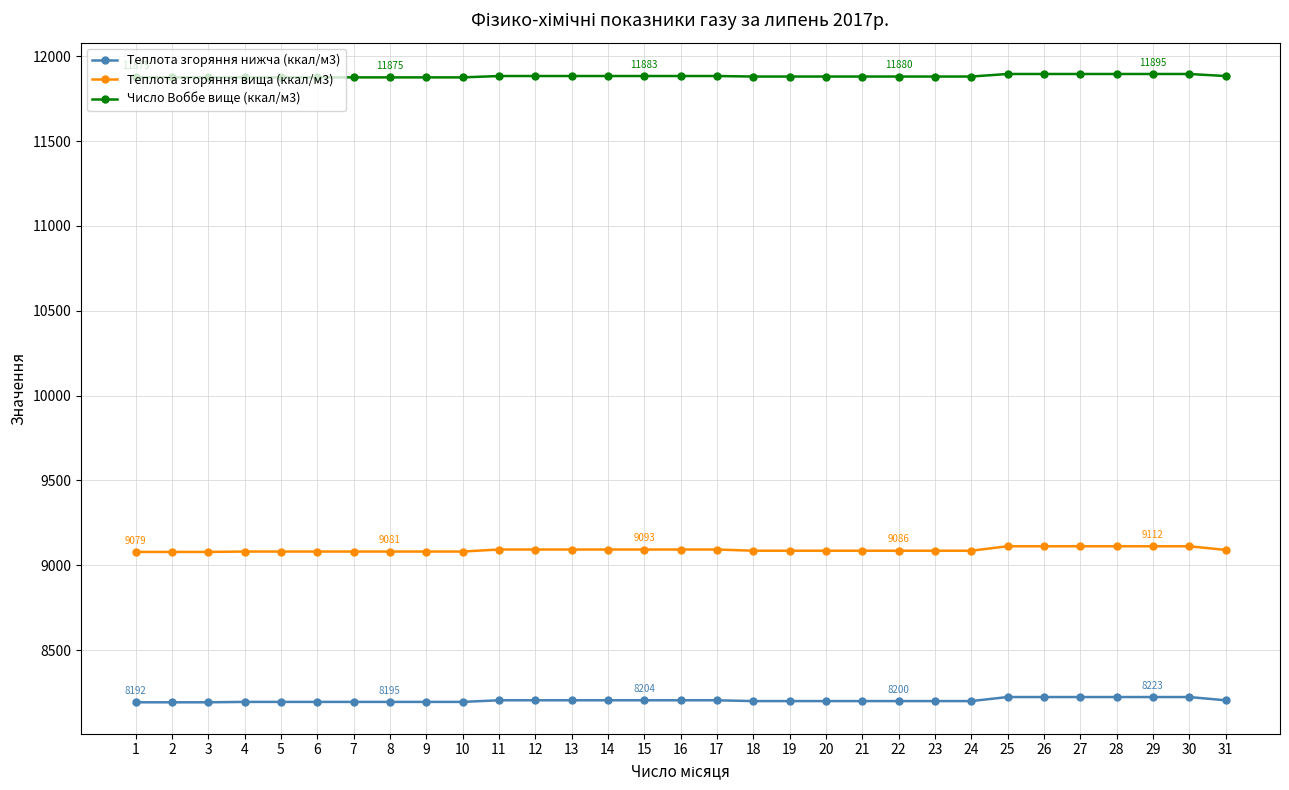

Where does the Теплота згоряння вища (ккал/м3) series first go above 9085?

11